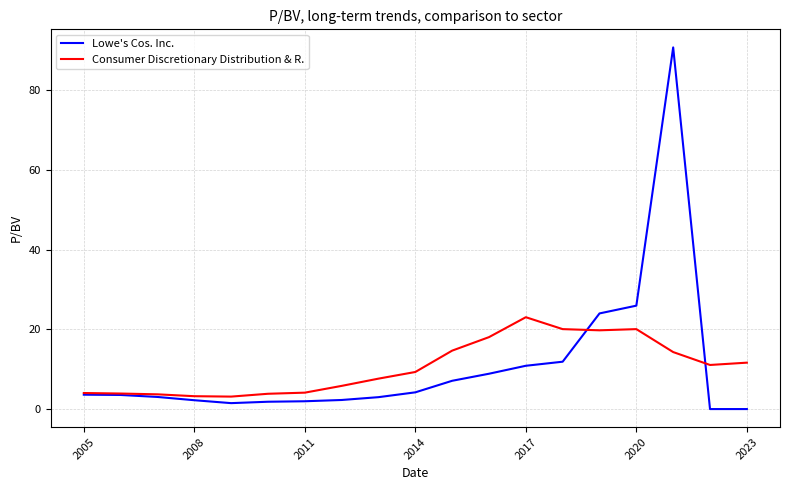

Which series has the widest spread of values?

Lowe's Cos. Inc.